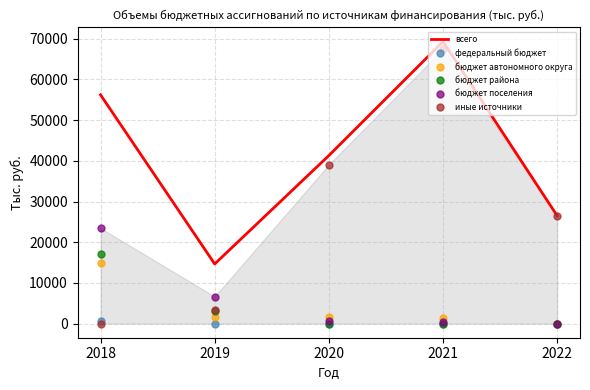

How many categories are shown in the chart?

5